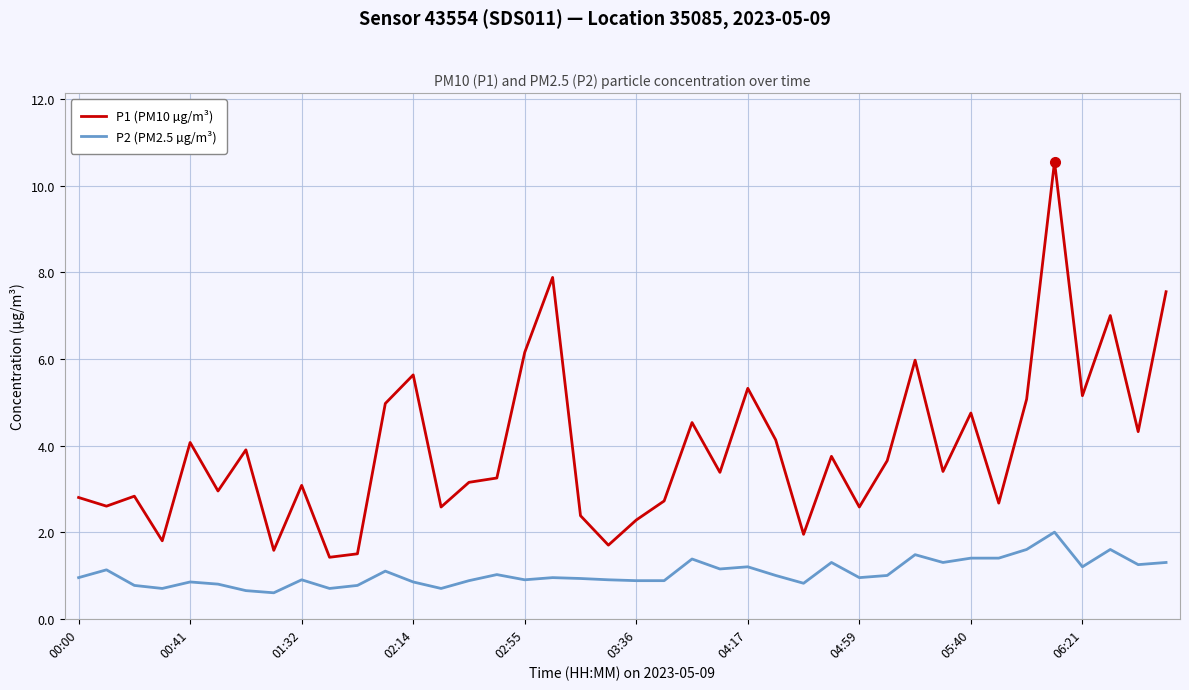

Does the chart have visible grid lines?

Yes